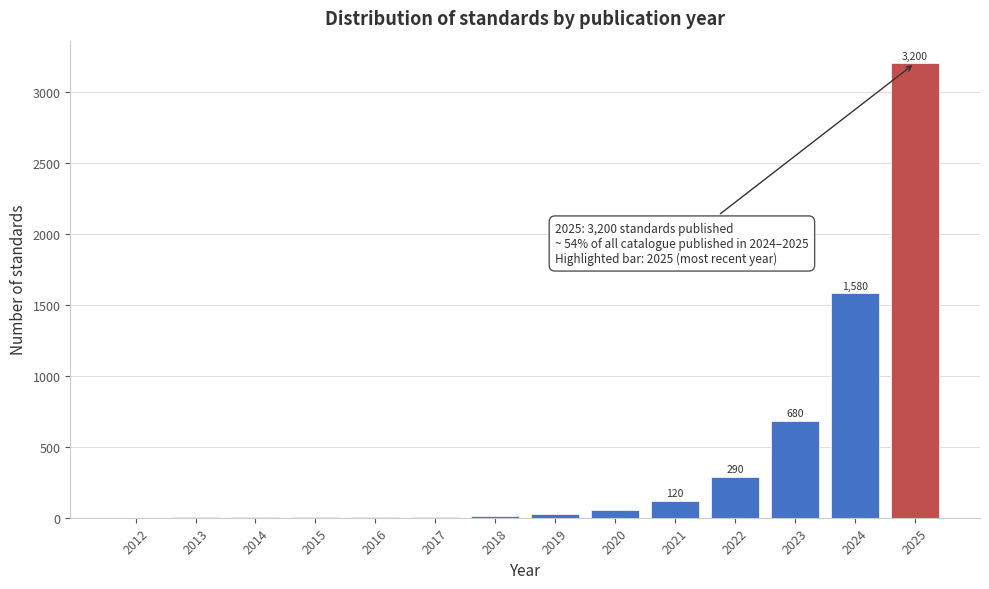

What is the greatest value displayed?

3200